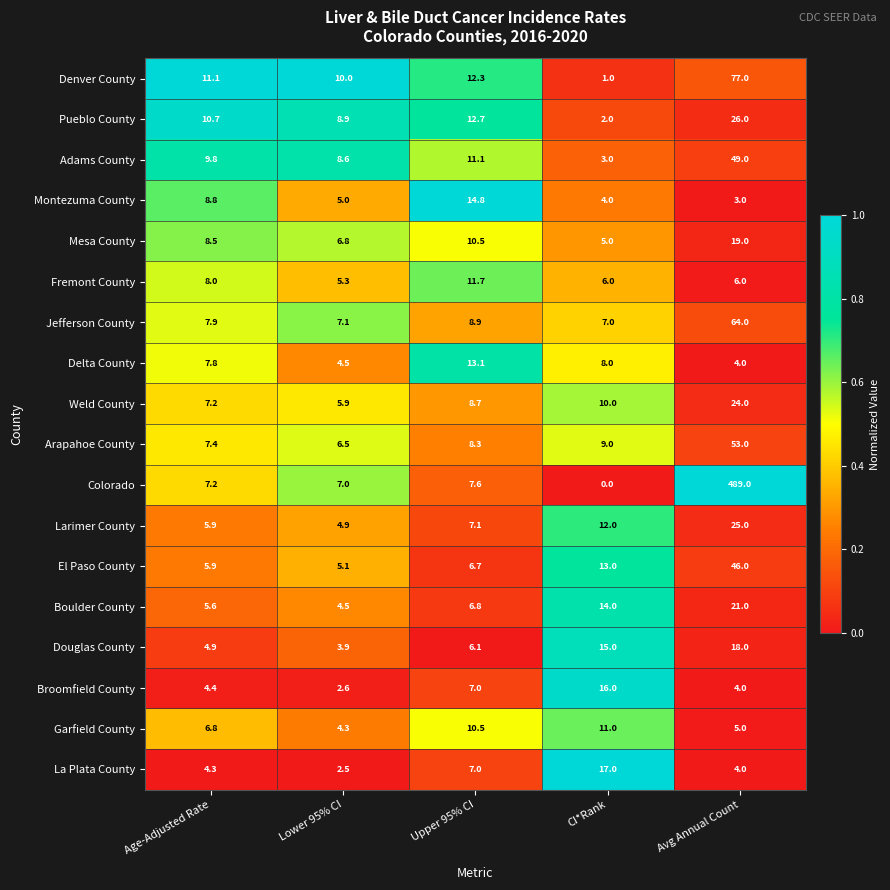

List the labels in order of Mesa County value, smallest first.

CI*Rank, Lower 95% CI, Age-Adjusted Rate, Upper 95% CI, Avg Annual Count